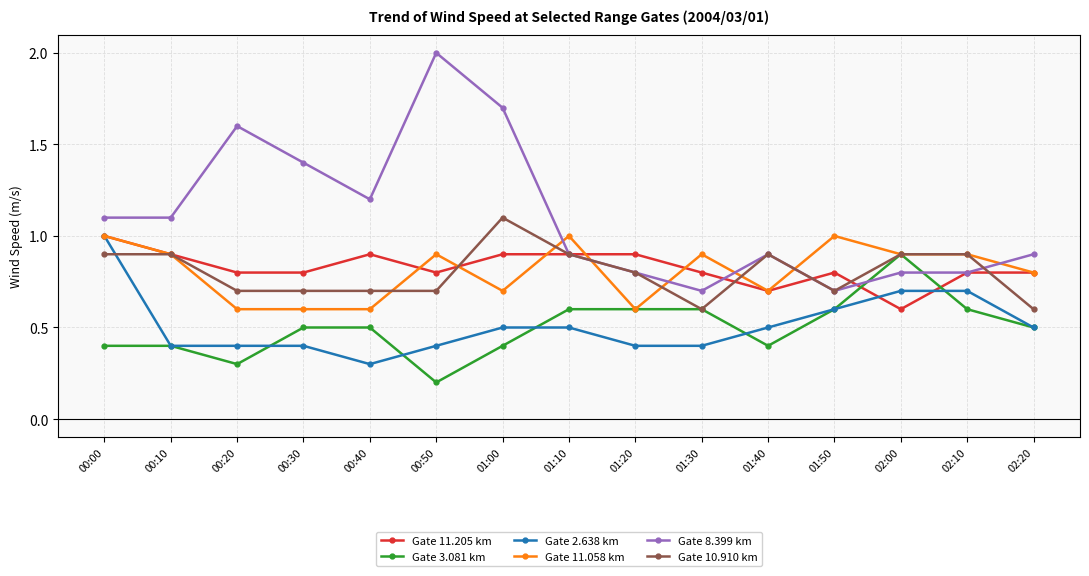

The Gate 11.058 km series shows 0.4 at 01:50. True or false?

False